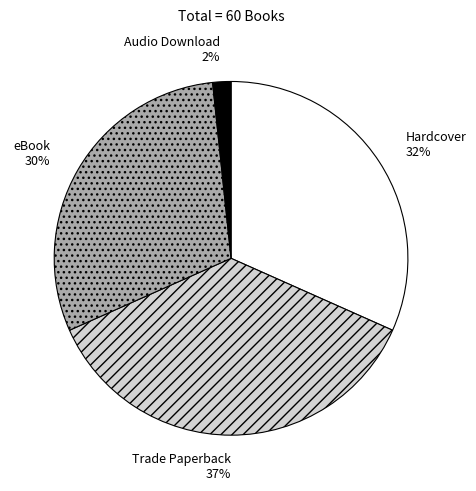

To the nearest percent, what is the difference between the eBook and Hardcover slice percentages?

2%